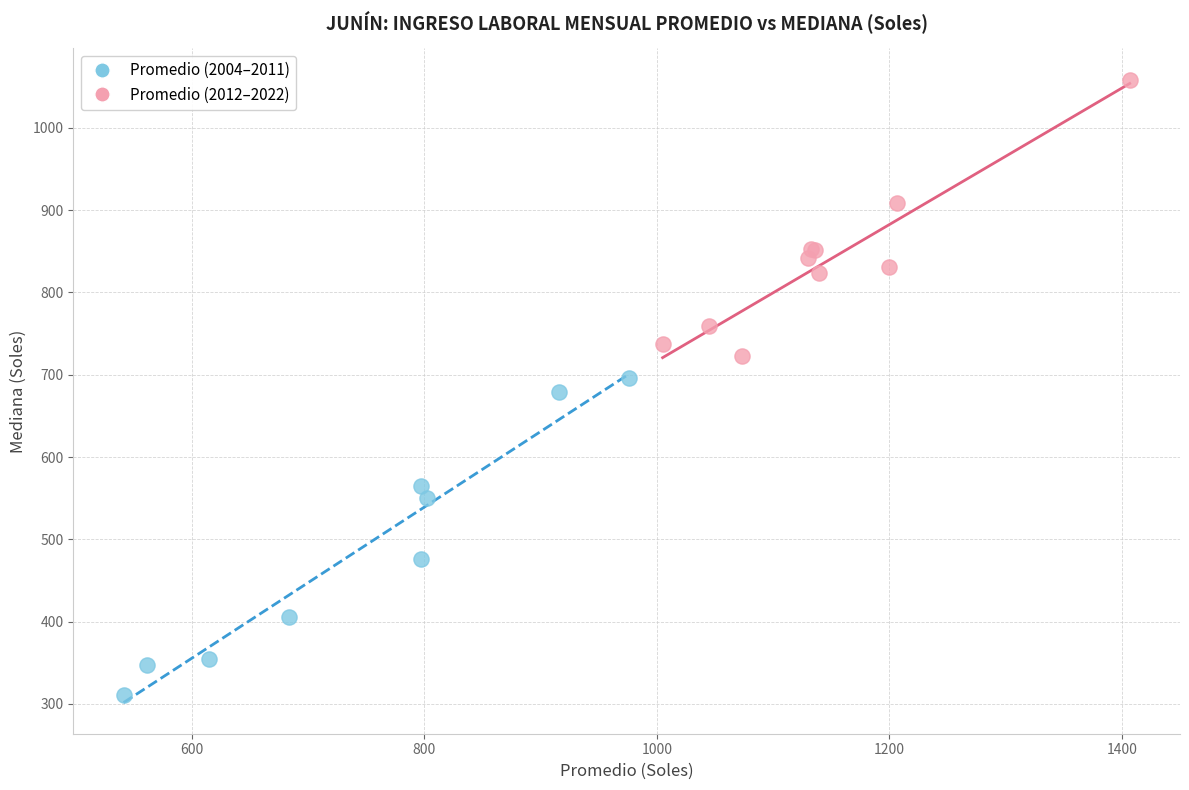

What are all the series names shown in the legend?

Promedio (2004–2011), Promedio (2012–2022)